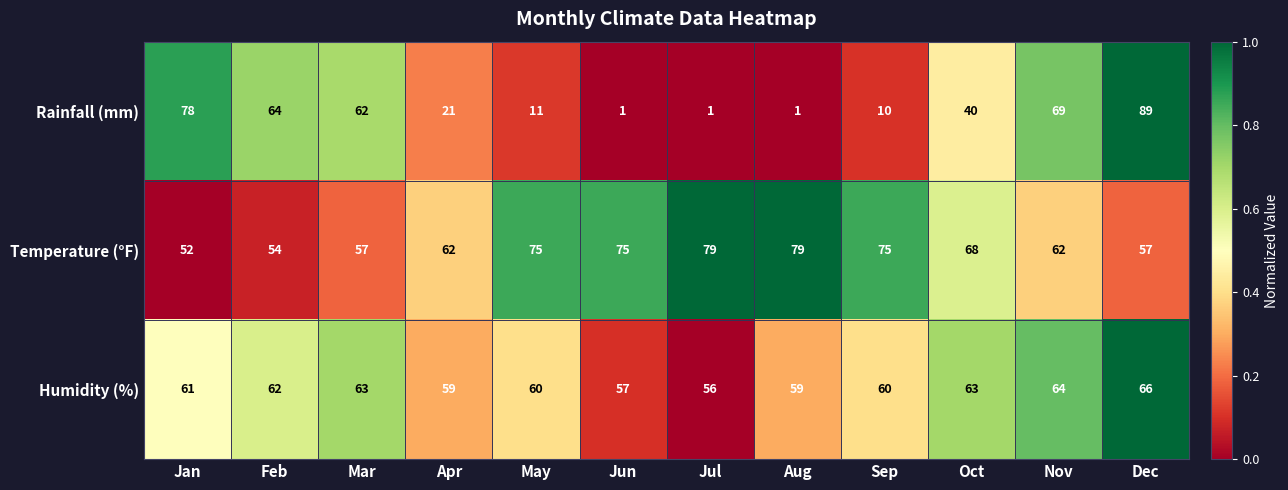

Rank the series by their average value, from lowest to highest.

Rainfall (mm), Humidity (%), Temperature (°F)